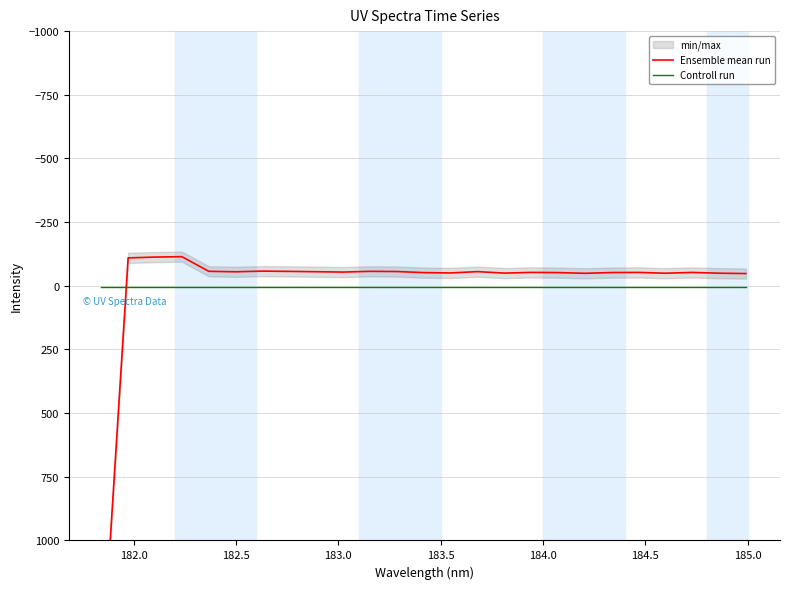

Rank the series by their maximum value, from highest to lowest.

Ensemble mean run, Controll run